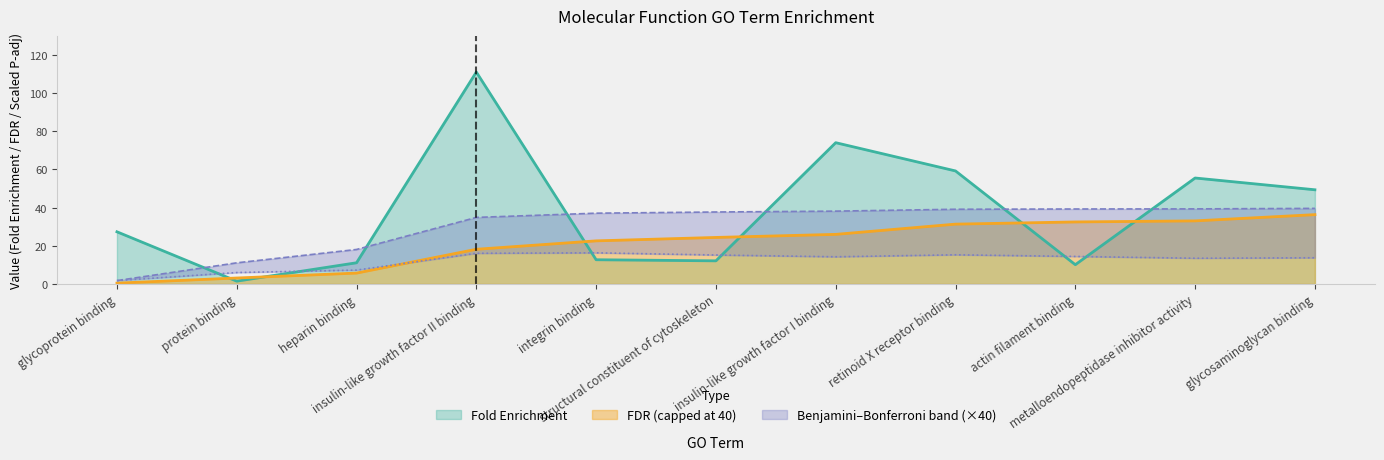

True or false: Bonferroni and Benjamini cross at least once.

False